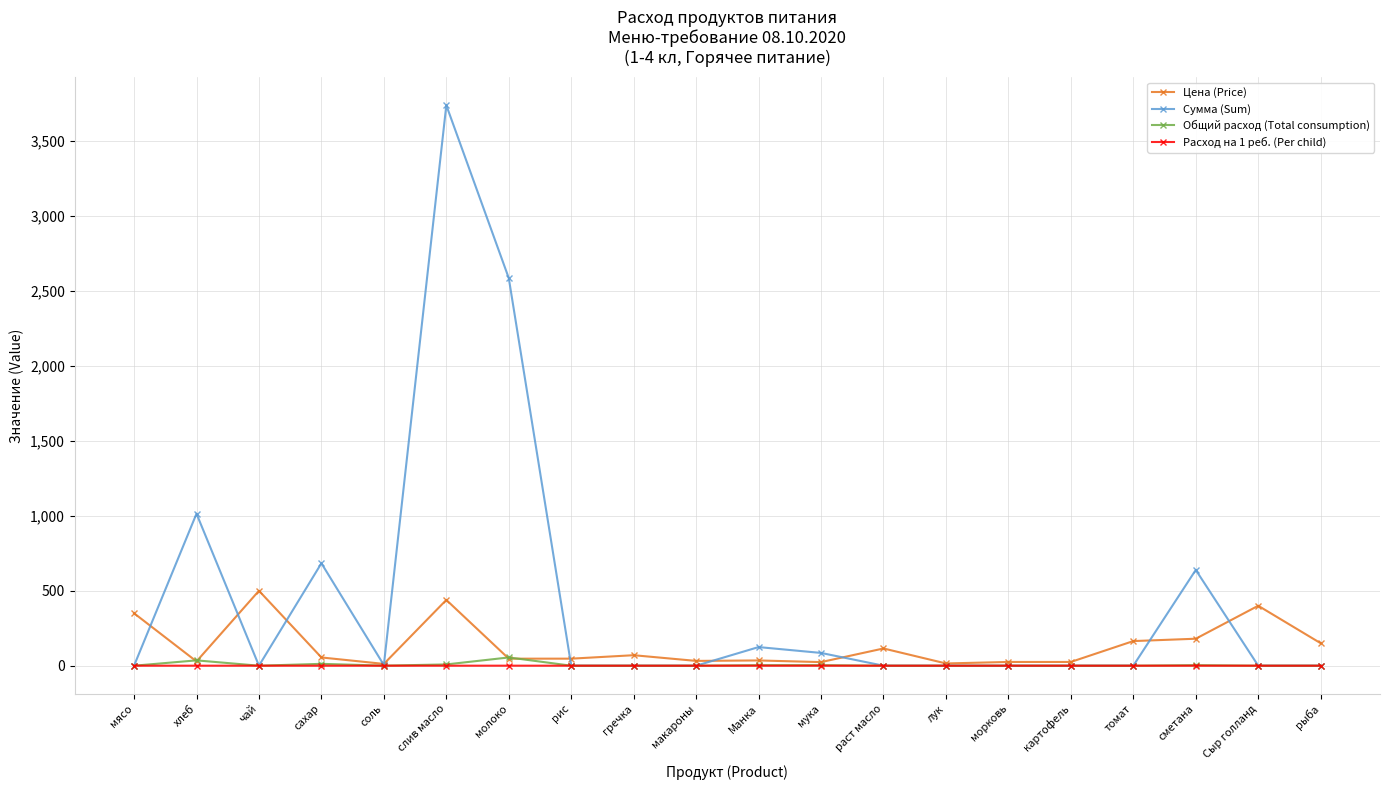

List the series in order of their peak value, highest first.

Сумма (Sum), Цена (Price), Общий расход (Total consumption), Расход на 1 реб. (Per child)